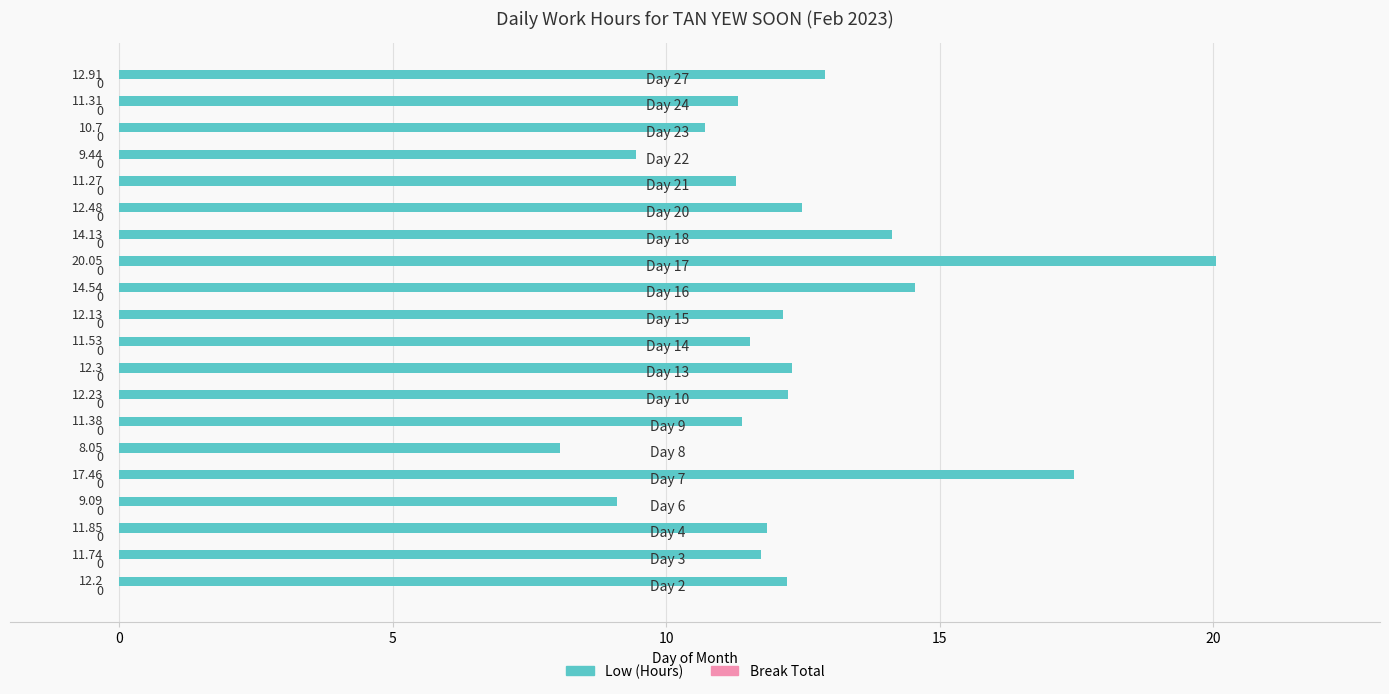

What is the difference between the maximum and minimum values?

12.0